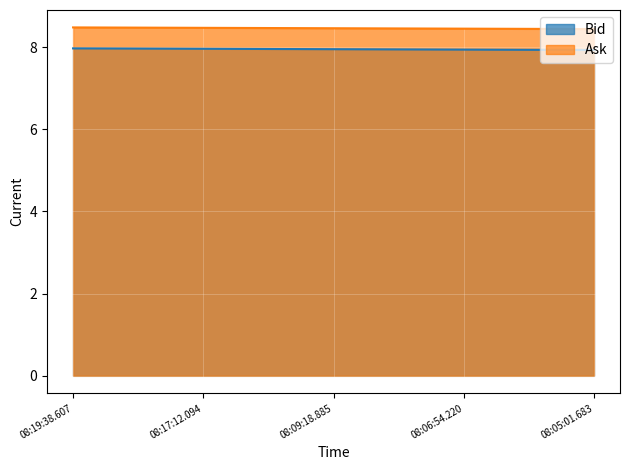

What is the difference between the highest and lowest values at 08:19:38.607?

0.5